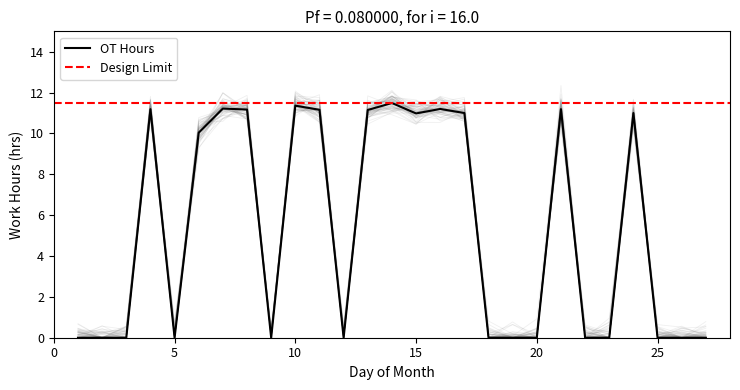

What is the maximum value shown in the chart?

11.5